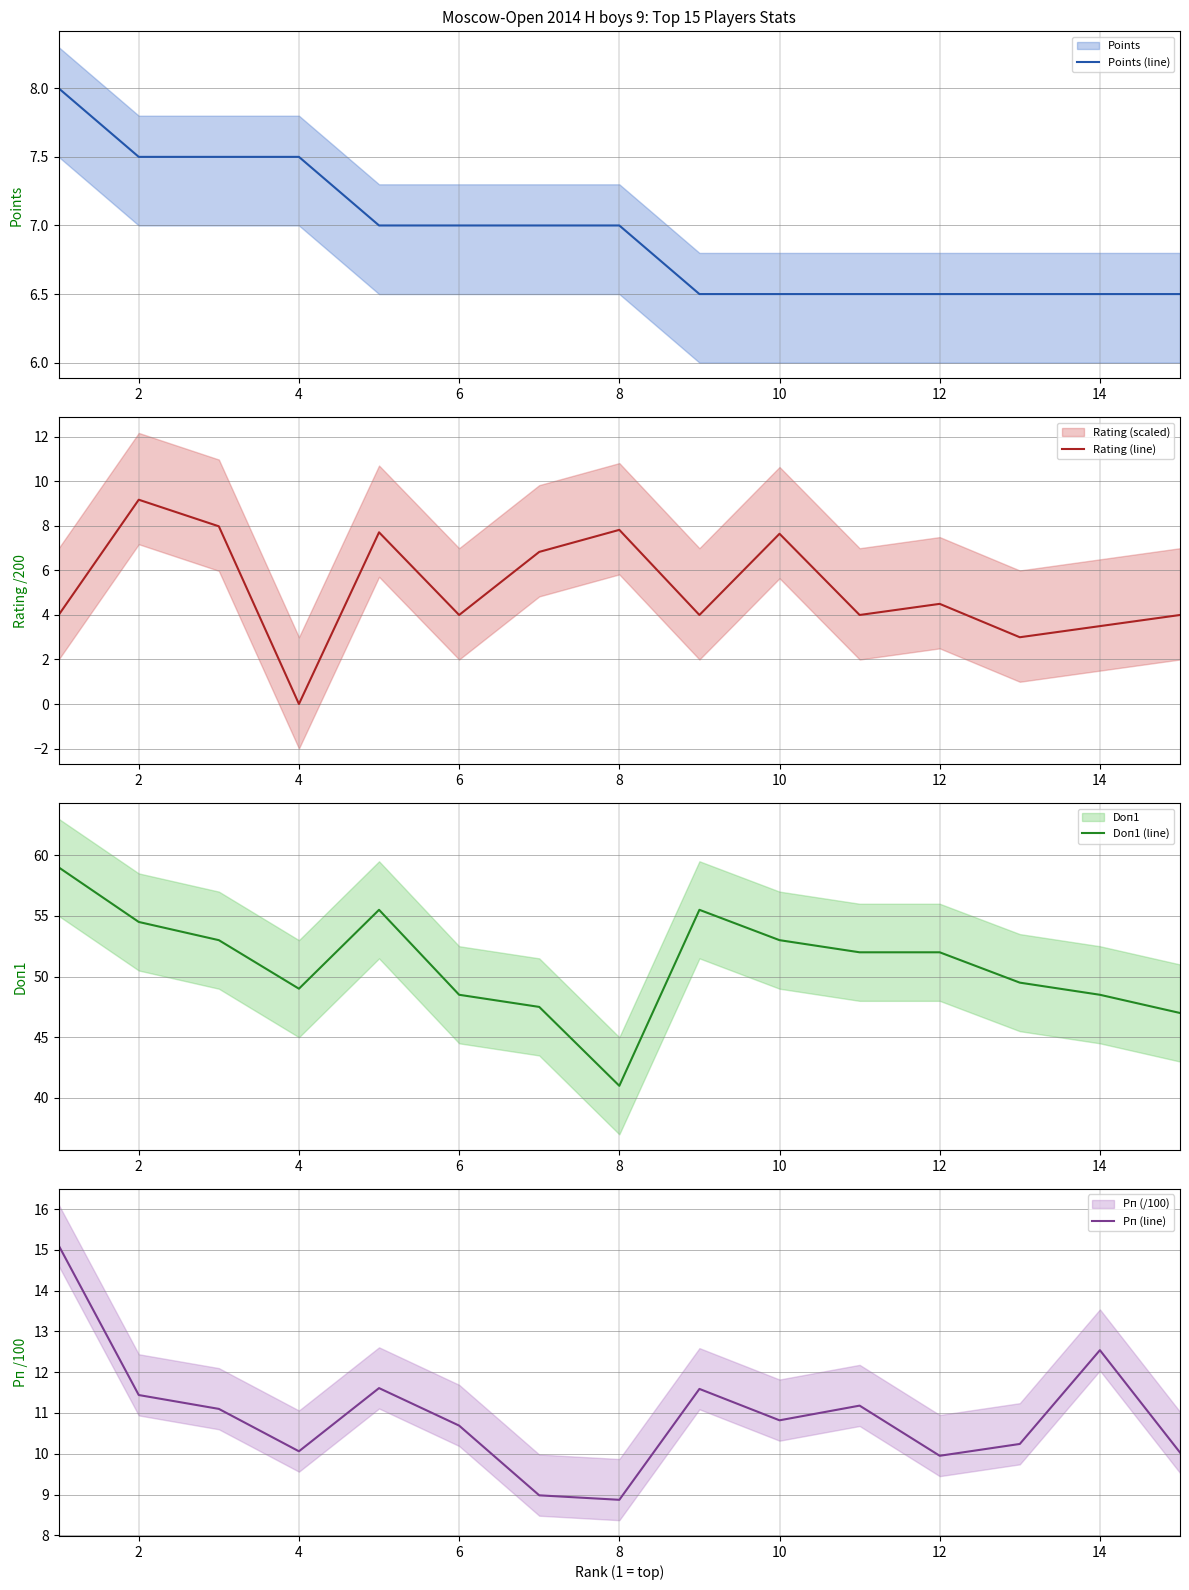

True or false: Doп1 (line) and Points (line) intersect in this chart.

False